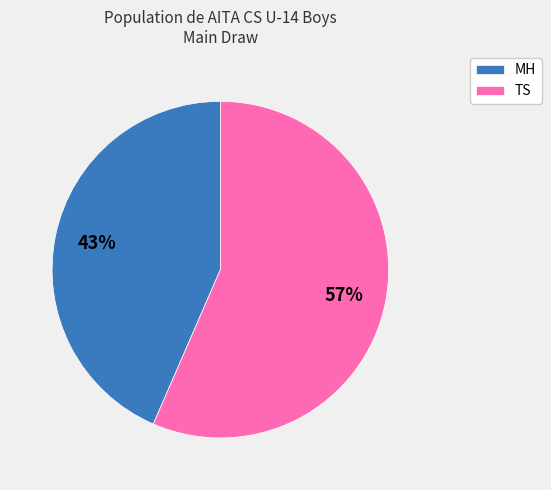

What is the largest slice in the pie chart?

TS